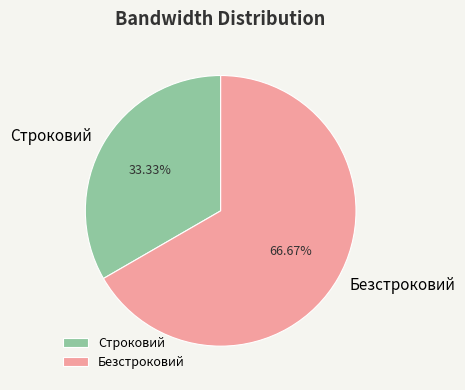

To the nearest percent, what is the difference between the Строковий and Безстроковий slice percentages?

33%